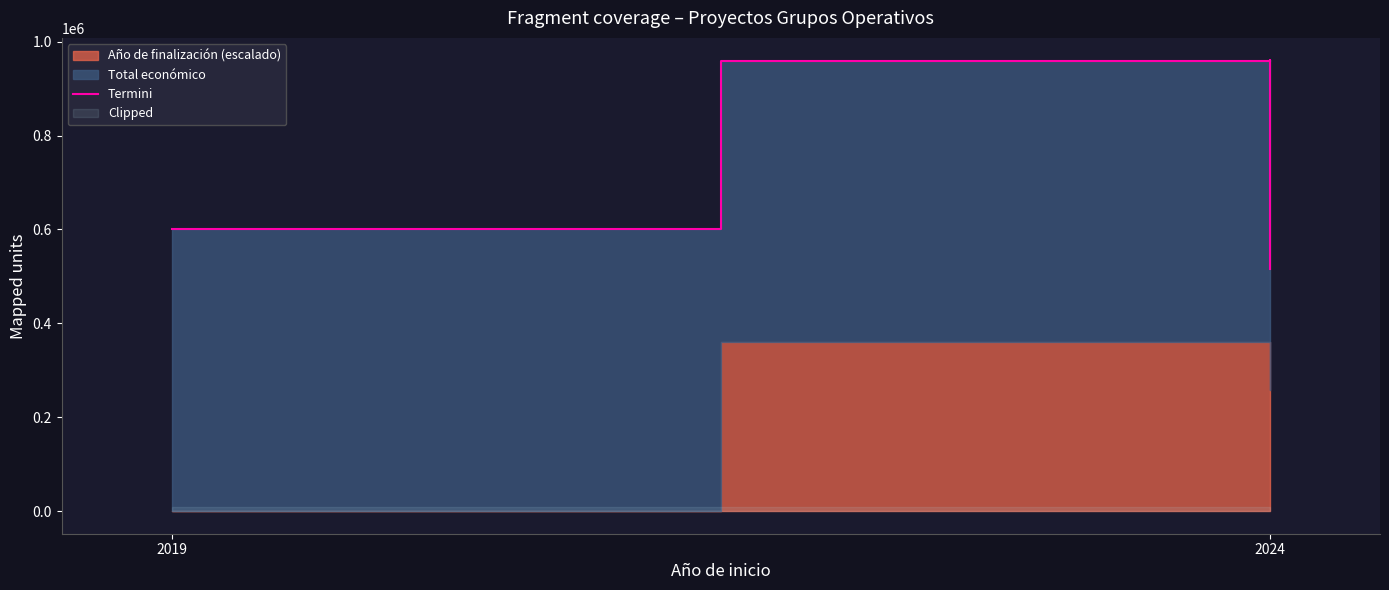

Reading right to left, extract all data points from this chart.

514896.6	959904.2	959517.2	599962.0